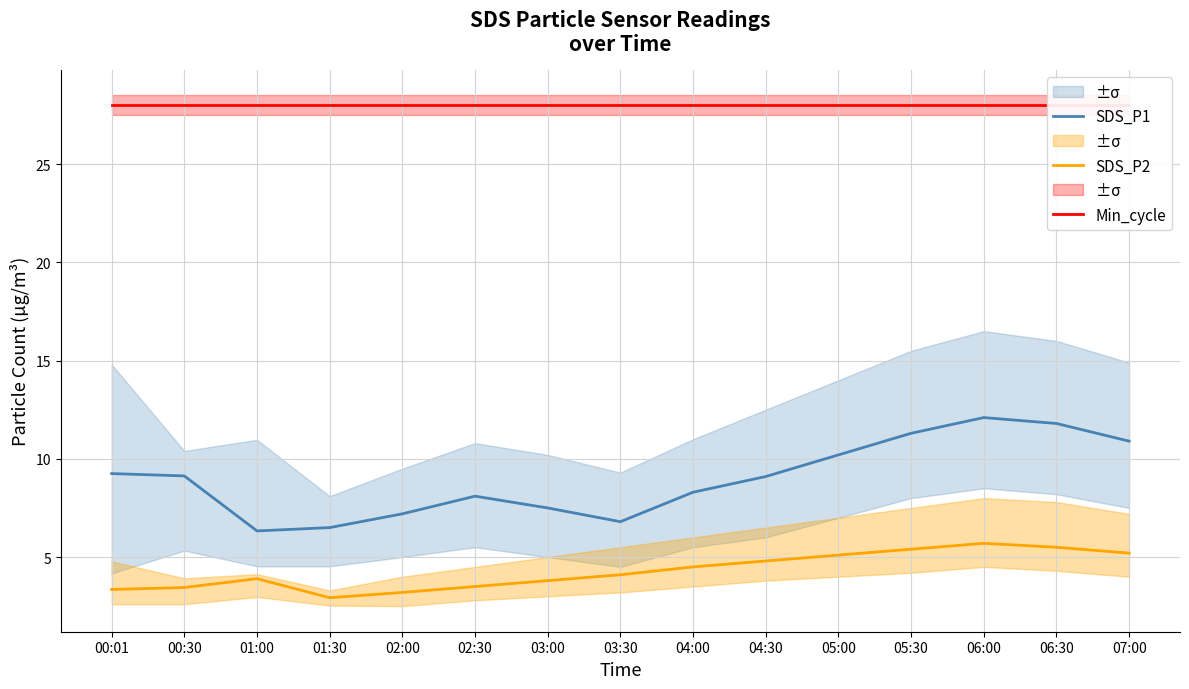

What is the sum of all SDS_P1 values?

134.5